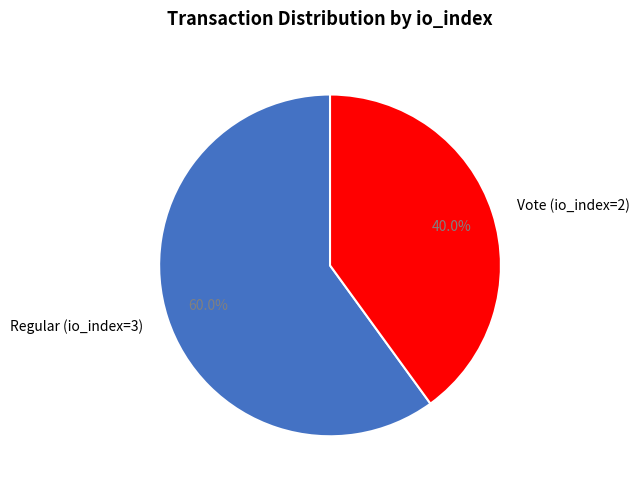

What is the smallest slice in the pie chart?

Vote (io_index=2)